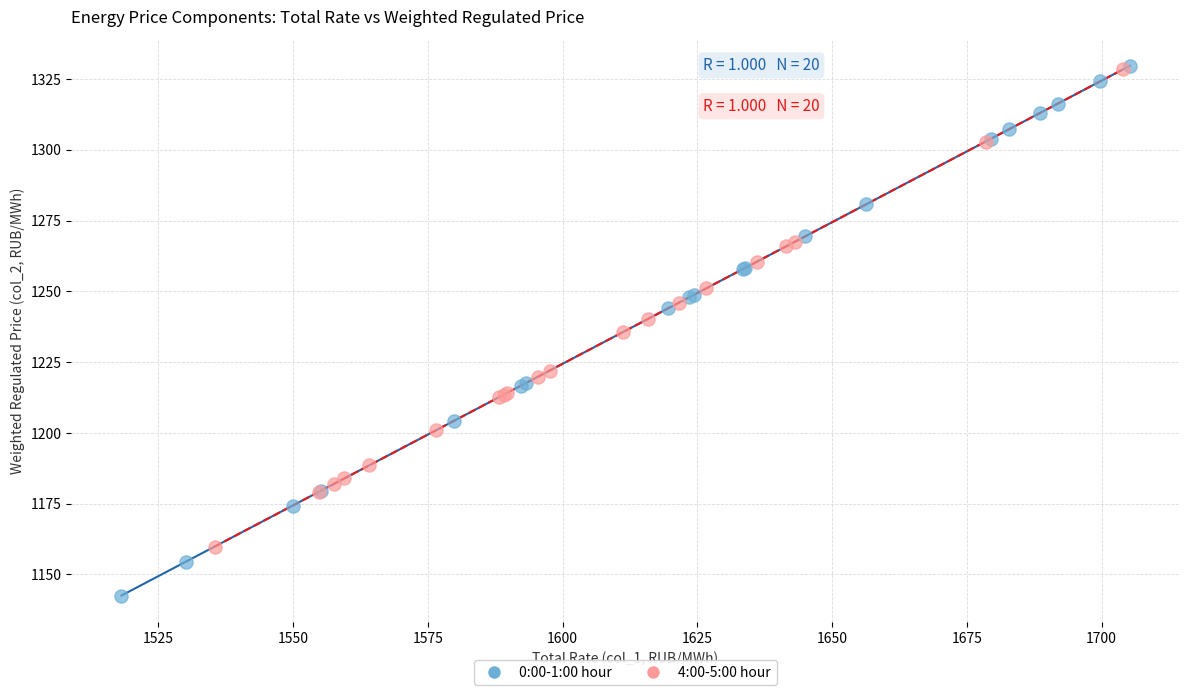

Which series has the widest spread of Y values?

0:00-1:00 hour